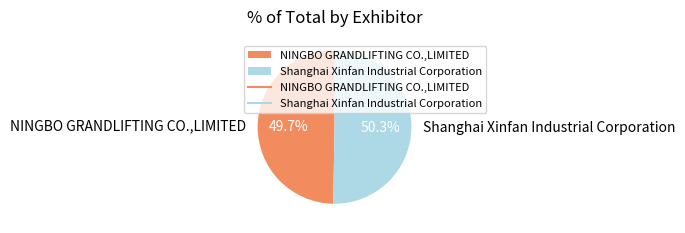

Does Shanghai Xinfan Industrial Corporation represent more than half of the total?

Yes